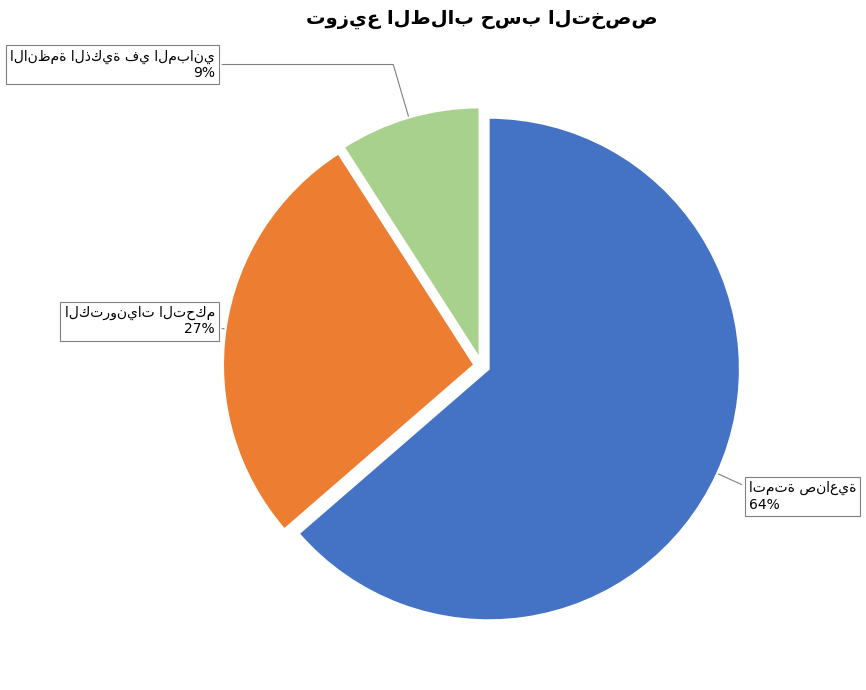

To the nearest percent, what is the average slice percentage?

33%